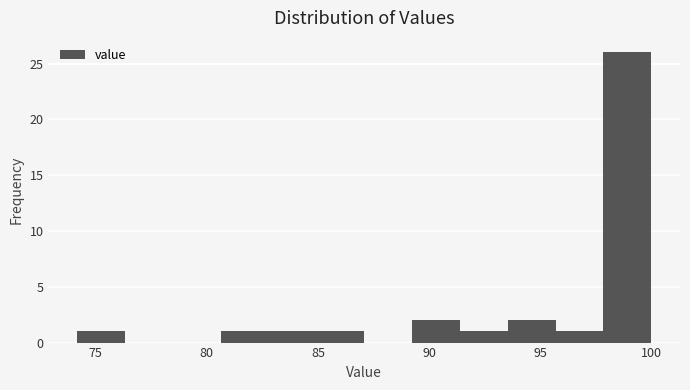

What is the height of the bar covering 83.0 to 85.0 on the x-axis? Neither the bar edges nor the heights are printed on the chart, so give them approximately, as read against the axes.

1